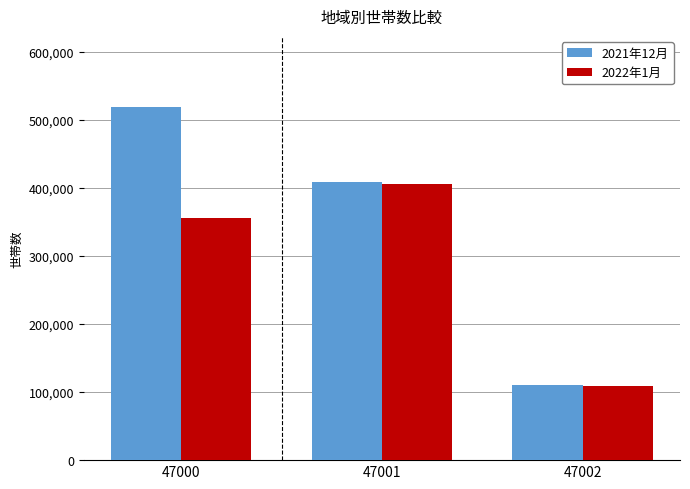

What are all the series names shown in the legend?

2021年12月, 2022年1月